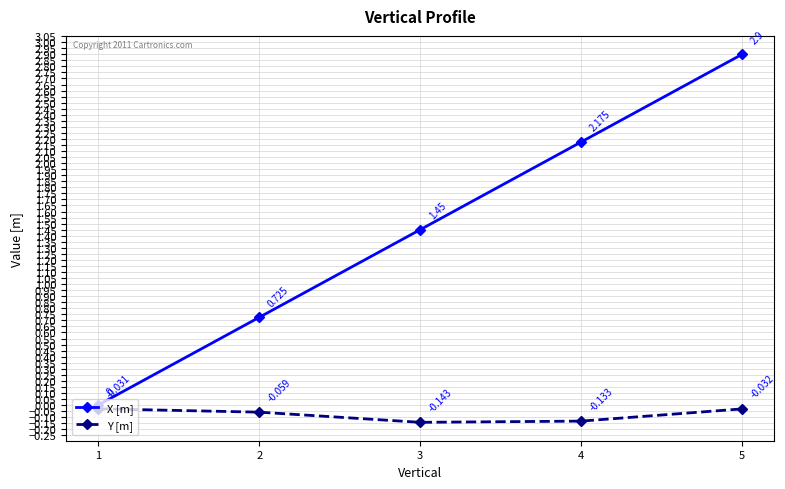

Which series has the largest range (max minus min)?

X [m]